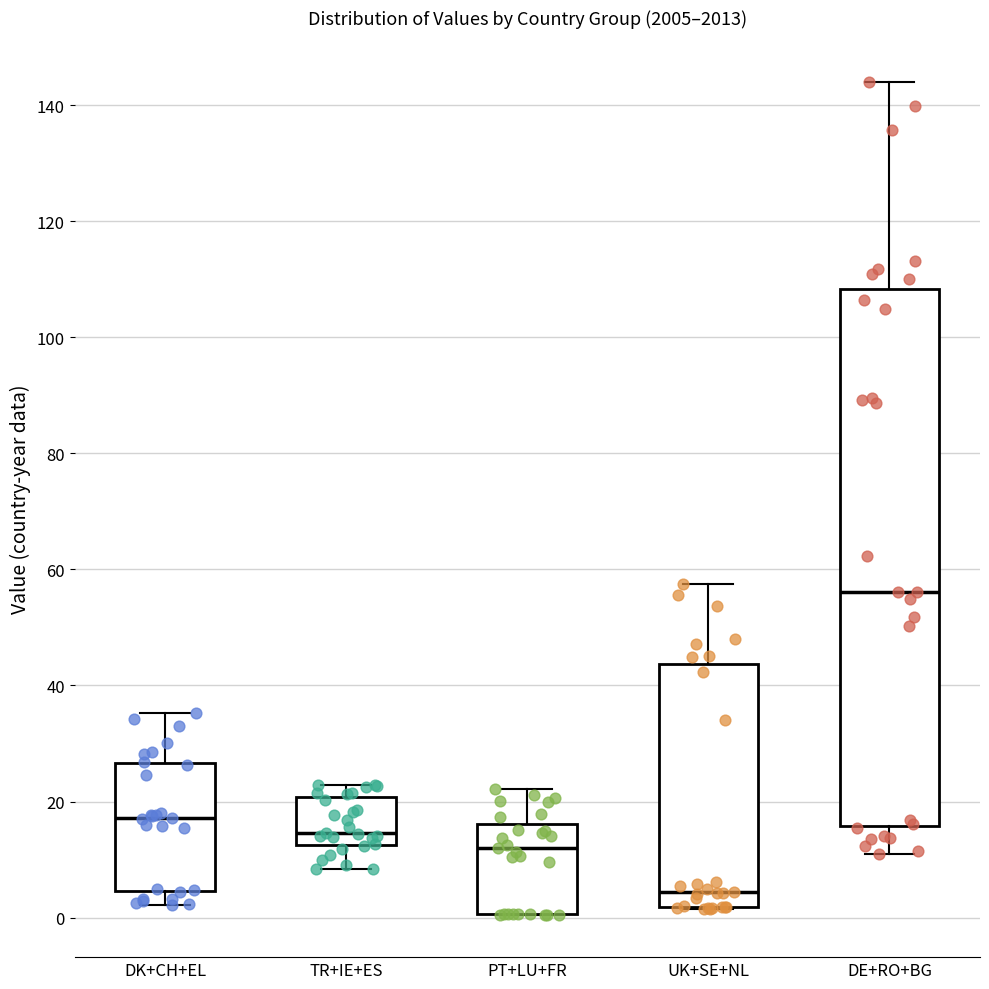

Which box has the highest median line?

DE+RO+BG